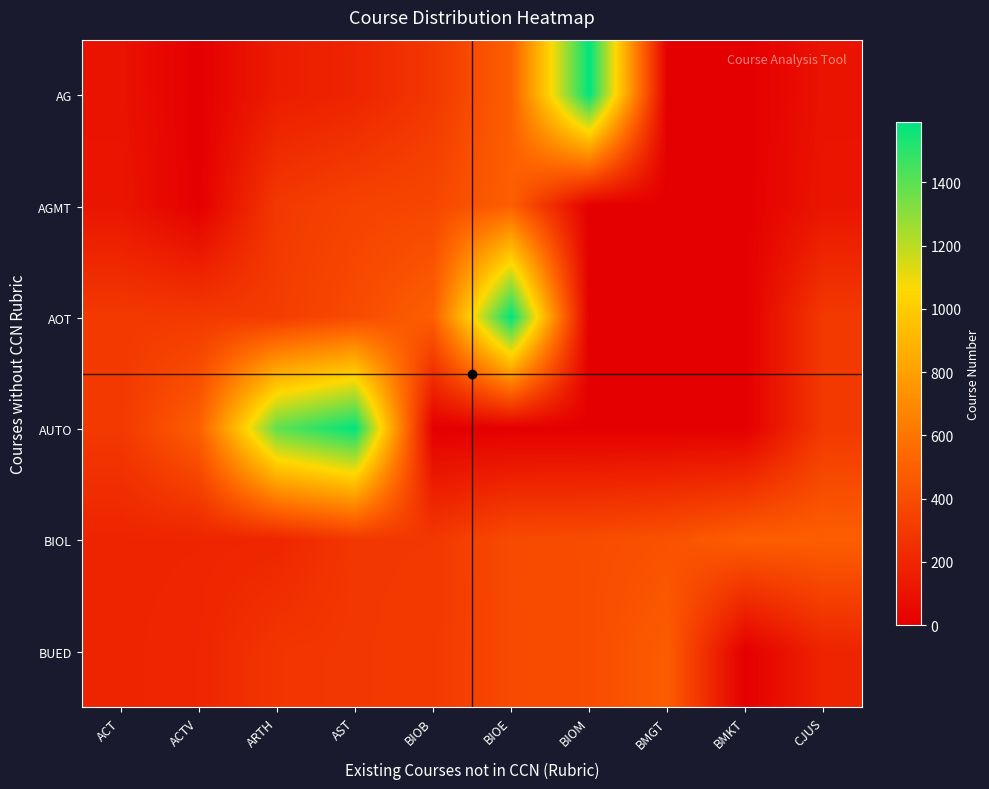

Which series has the widest spread of values?

AG